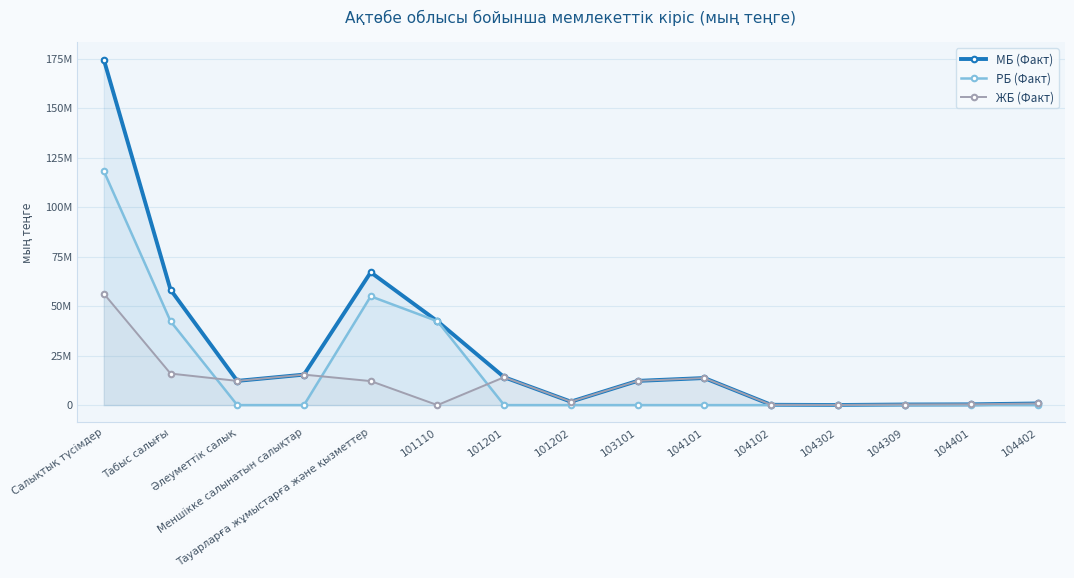

What is the label of the 11th point from the left?

104102